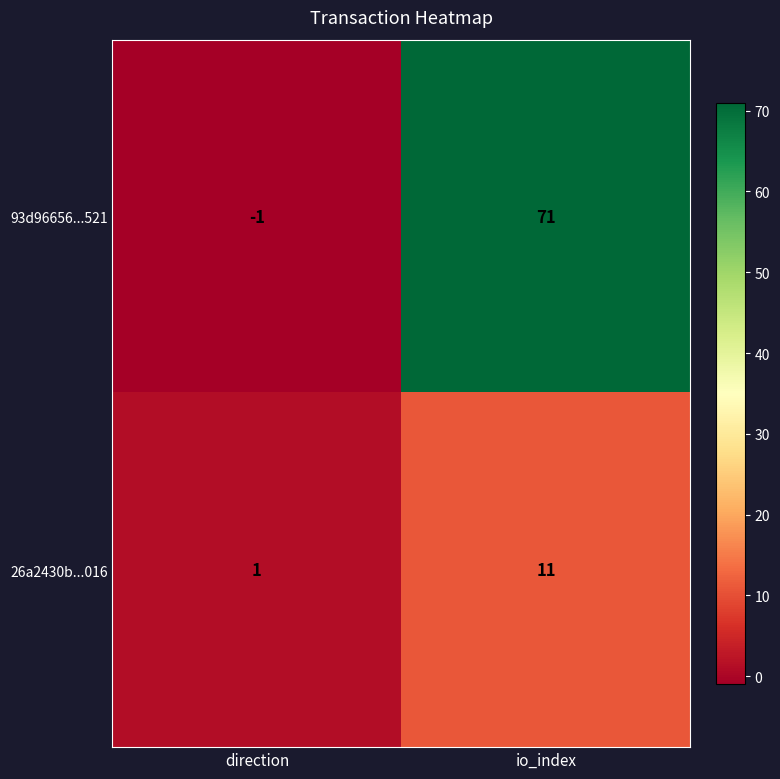

Reading right to left, list all the values displayed in this chart.

93d96656...521: 71	-1
26a2430b...016: 11	1